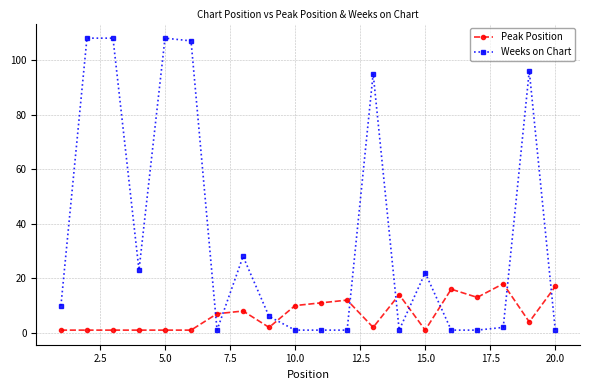

True or false: Peak Position and Weeks on Chart intersect in this chart.

True